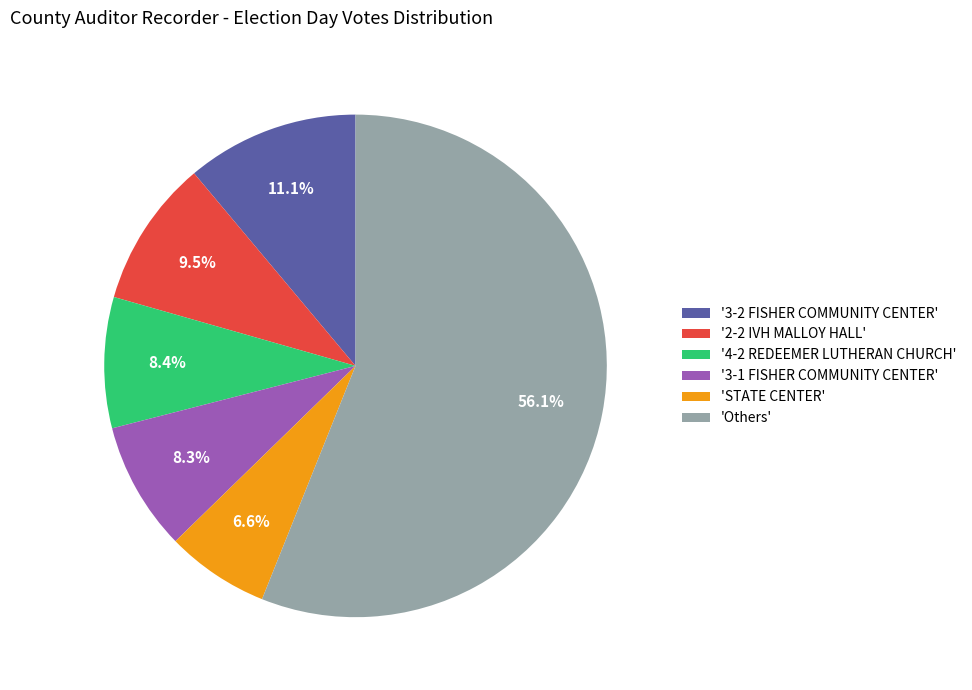

What is the largest slice in the pie chart?

'Others'